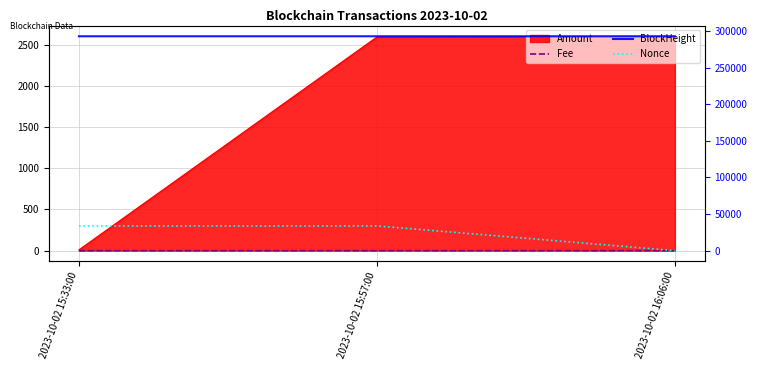

Which category has the lowest value in the Nonce series?

2023-10-02 16:06:00